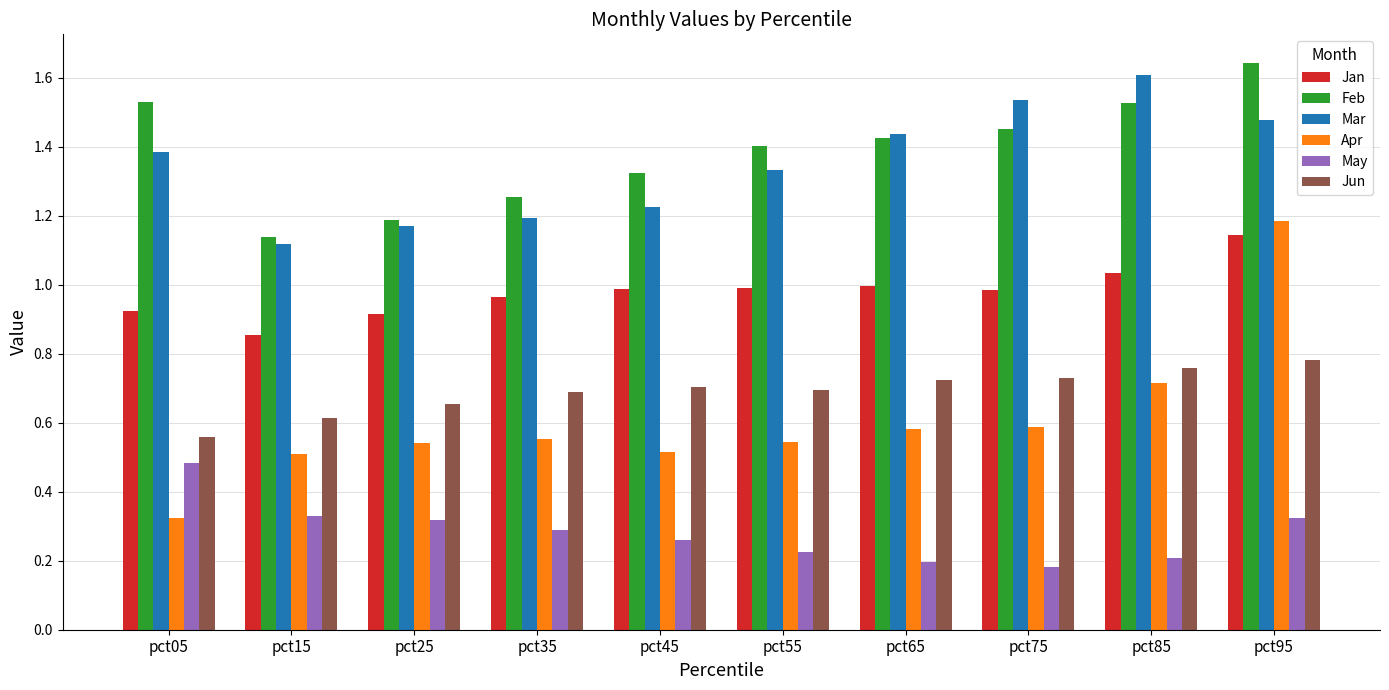

How many bars are there in each group?

6